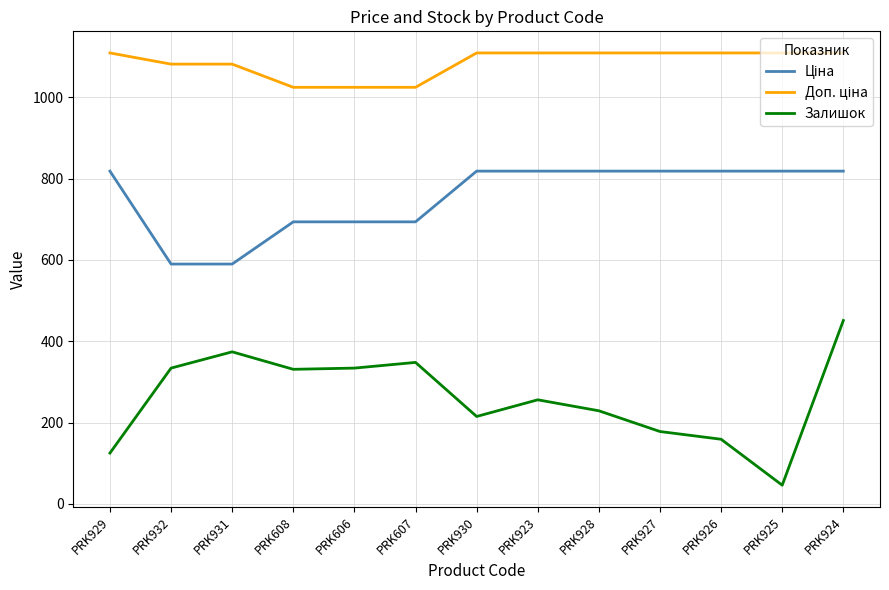

What is the difference between the highest and lowest values at PRK923?

853.2